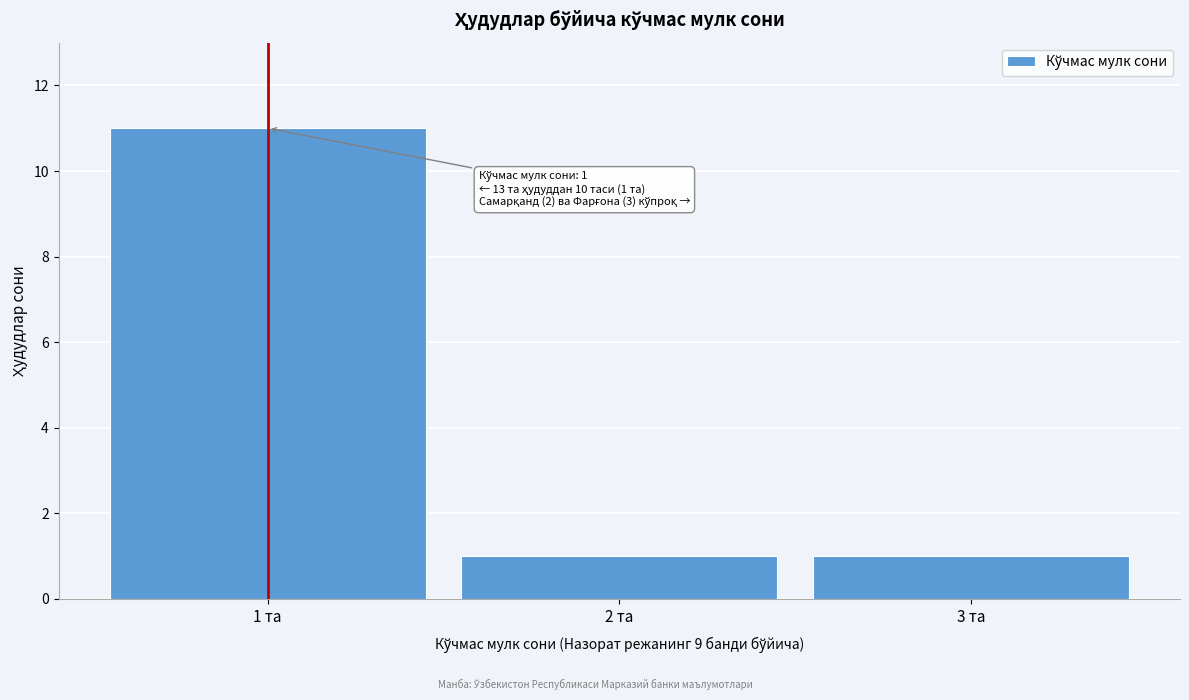

Reading left to right, transcribe all the data shown in this chart.

11	1	1